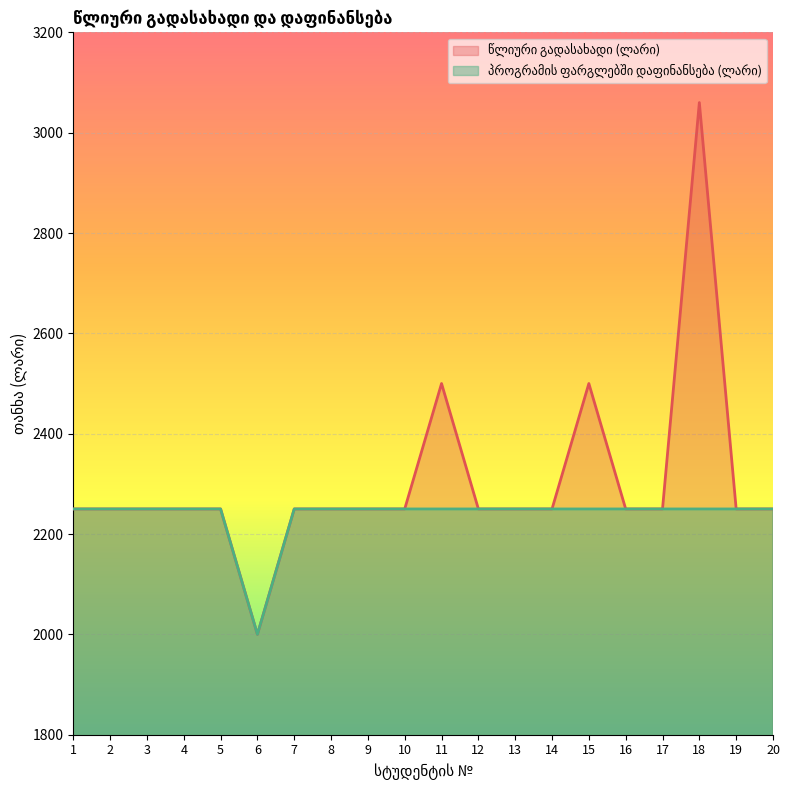

Is the value of პროგრამის ფარგლებში დაფინანსება (ლარი) at 19 greater than the value of წლიური გადასახადი (ლარი) at 12?

No